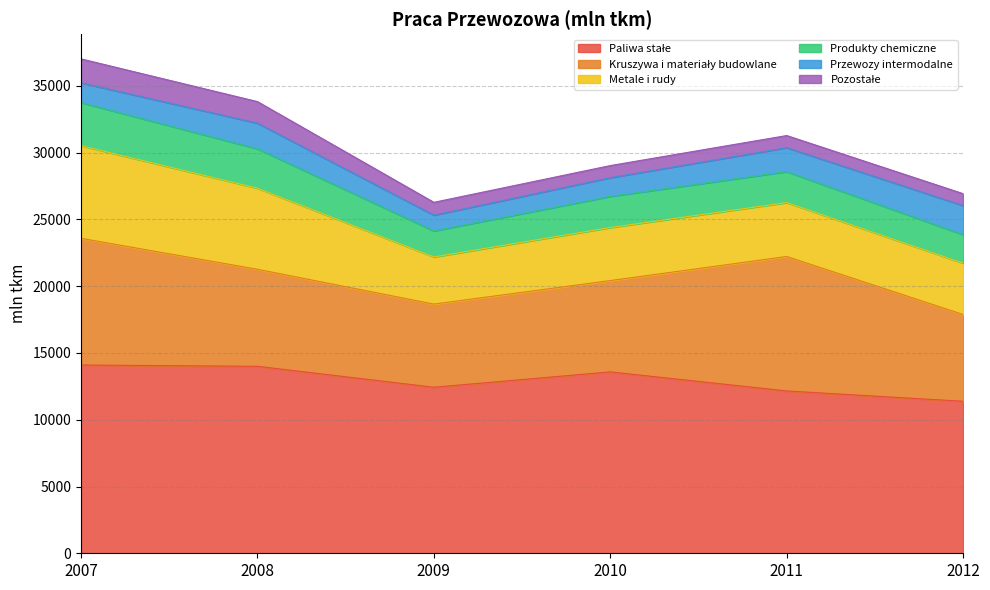

At which category does Metale i rudy reach its first local peak?

2011